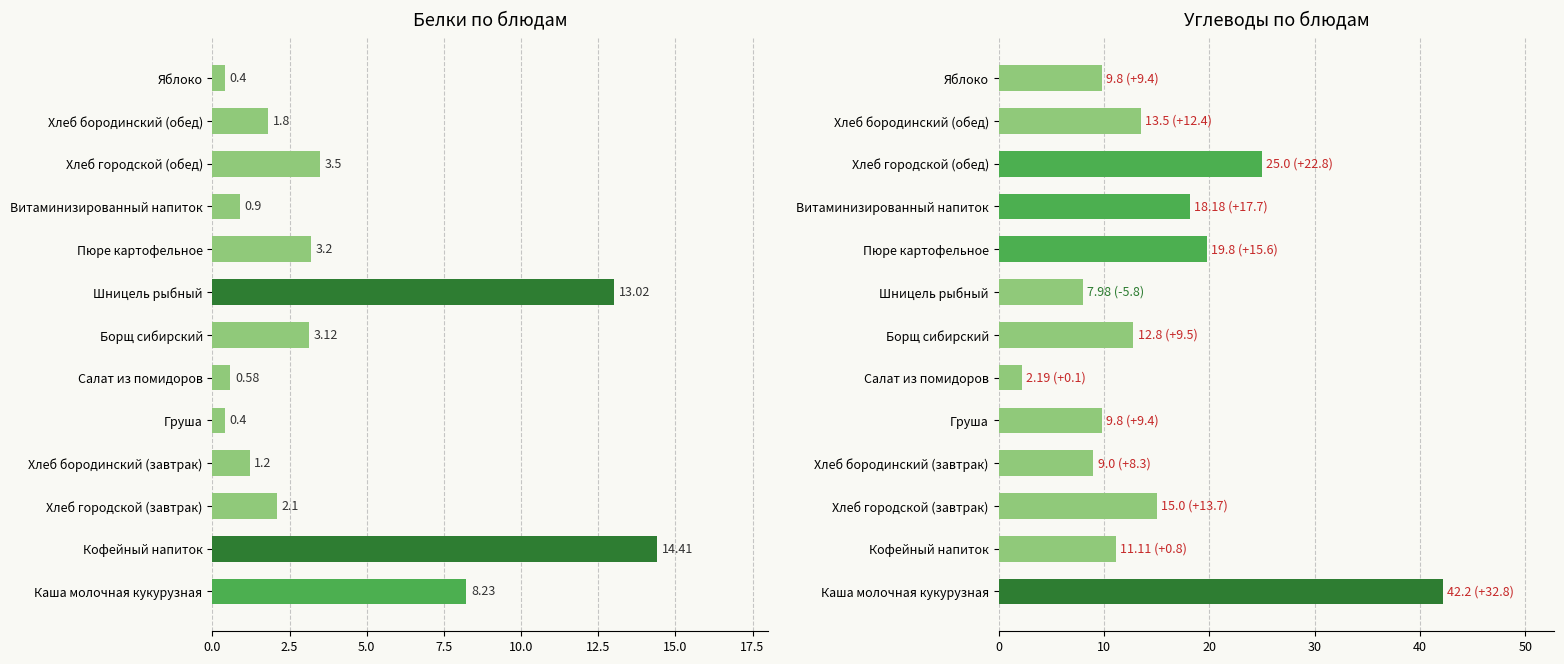

How many bars are there in each group?

2